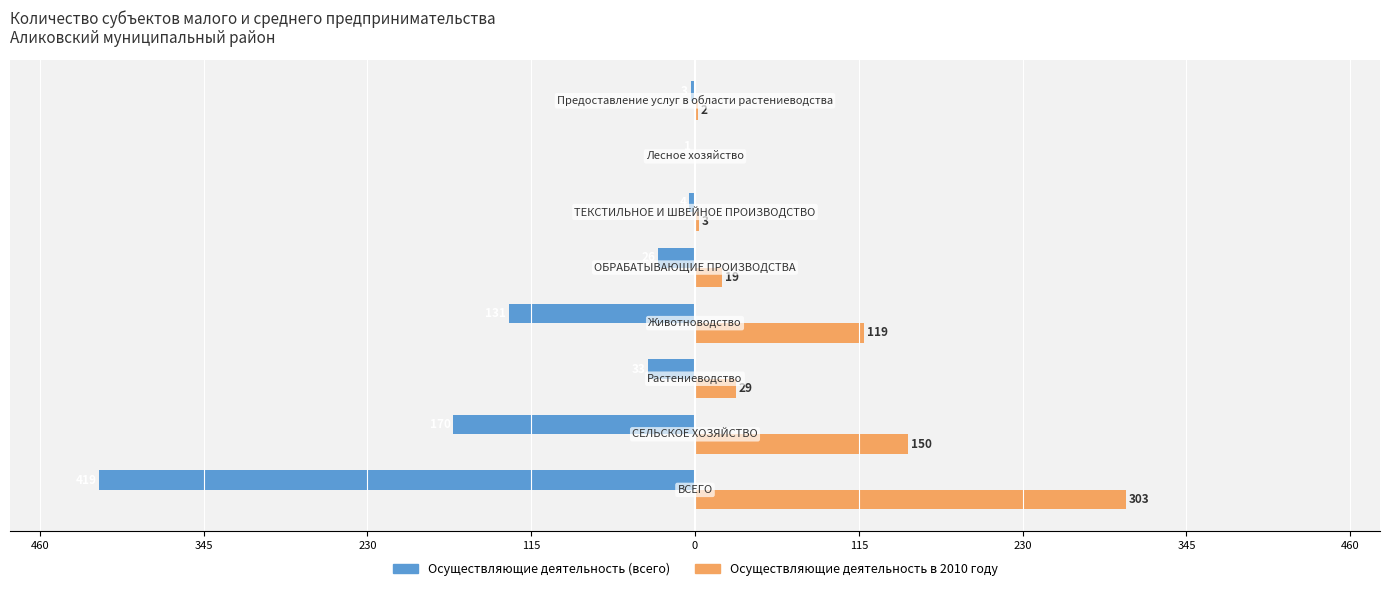

What are all the series names shown in the legend?

Осуществляющие деятельность (всего), Осуществляющие деятельность в 2010 году